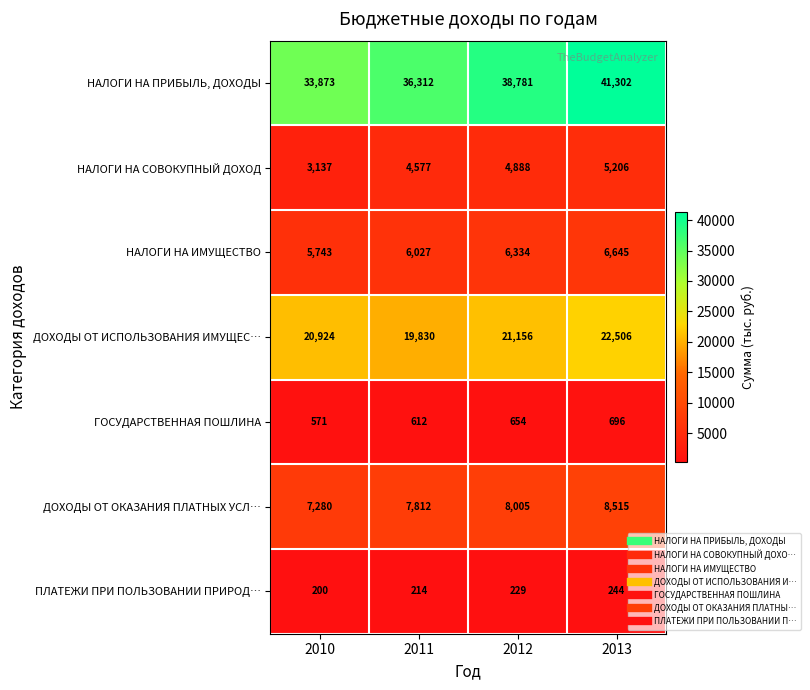

How many data points in НАЛОГИ НА ИМУЩЕСТВО are less than 6334?

2